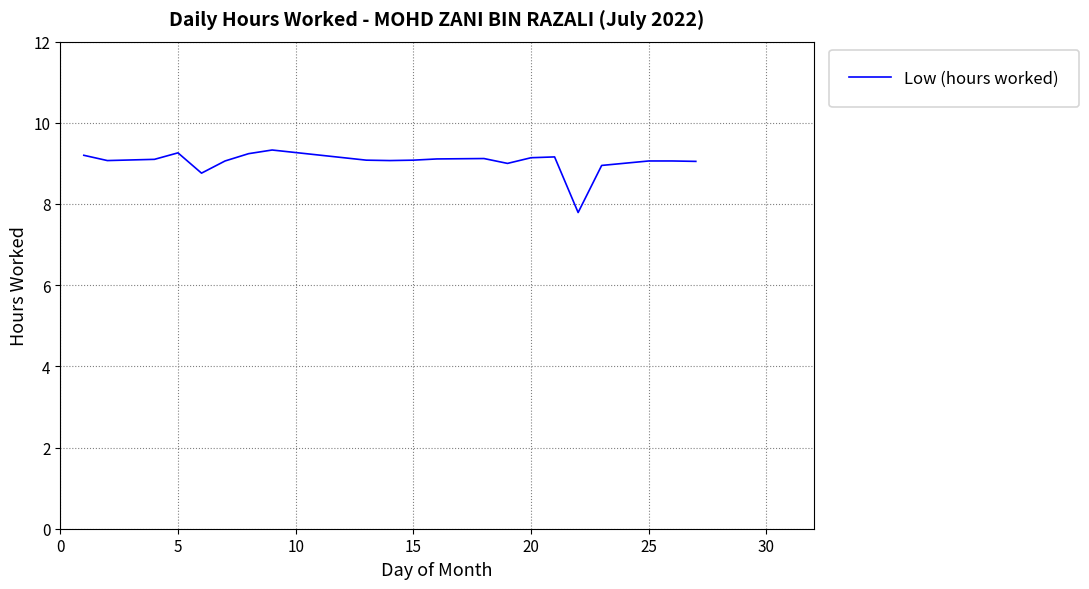

What is the difference between the second highest and minimum values?

1.5